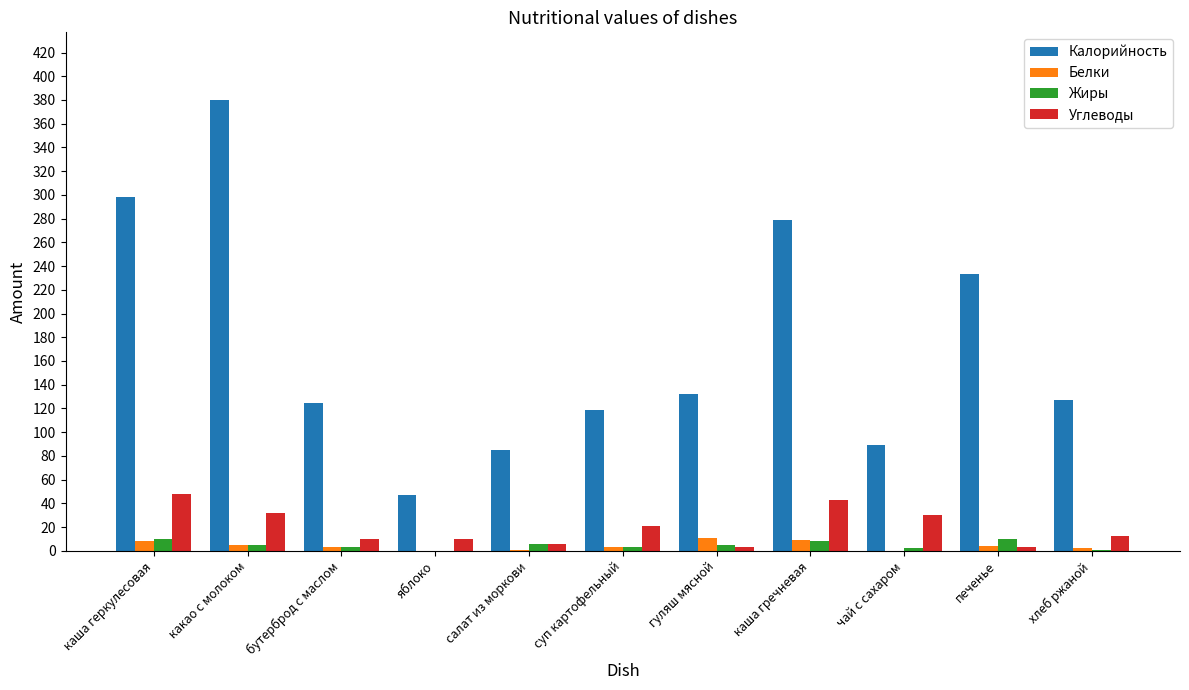

What is the sum of all Углеводы values?

218.8